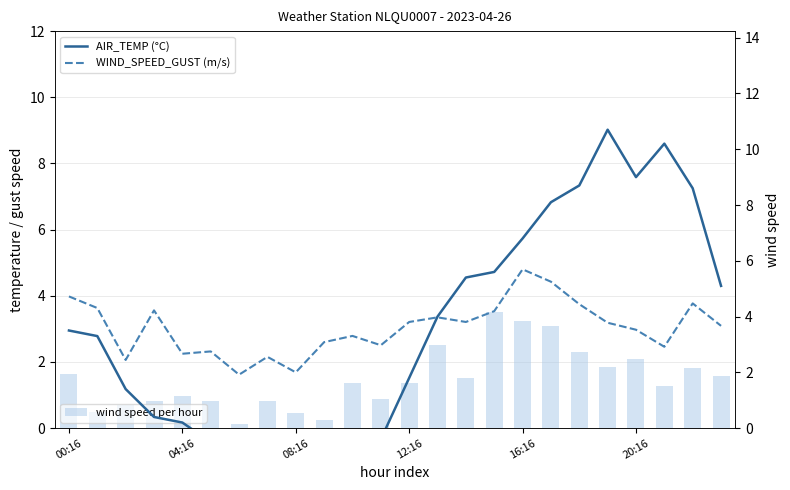

What is the value of the wind speed per hour bar at the 17th from the left?

3.2